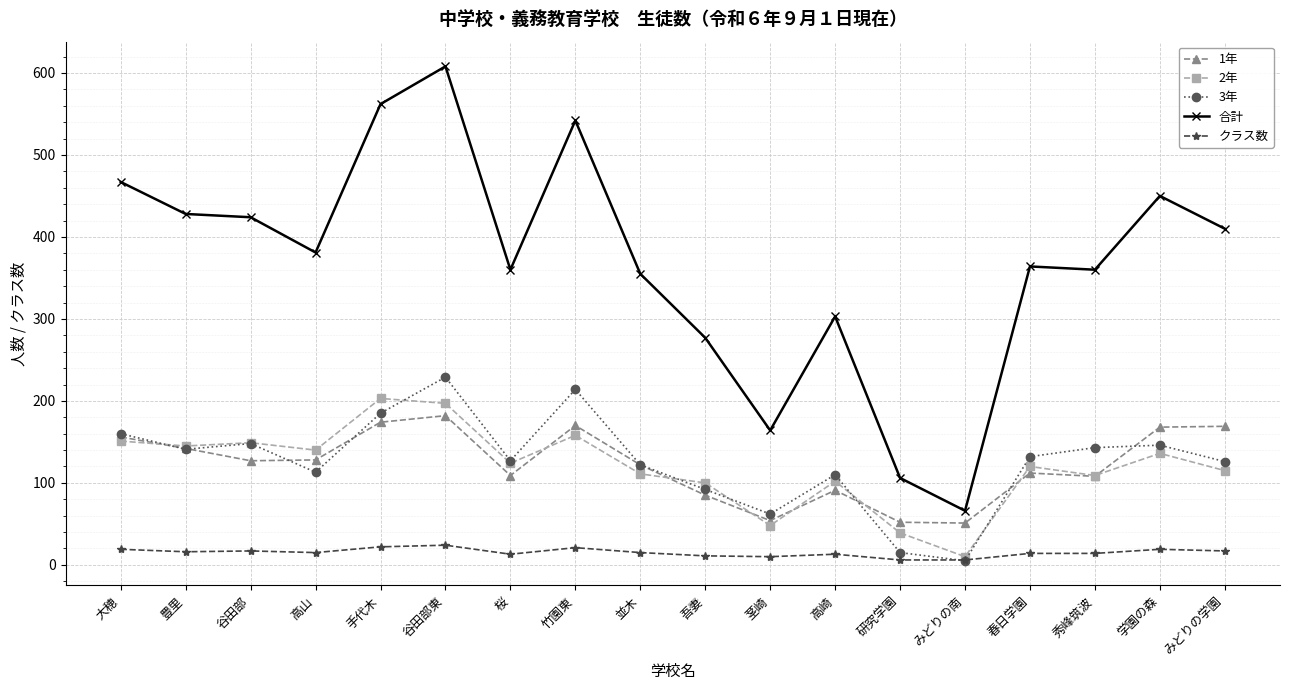

In 合計, how many points are lower than both neighbors (excluding endpoints)?

5